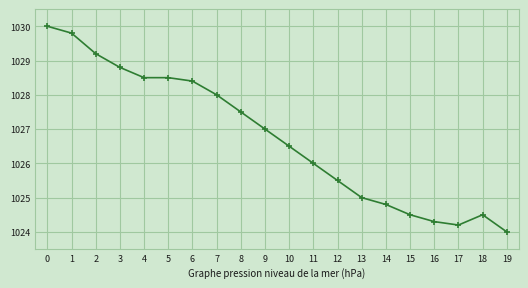

What is the value of the 7th point from the left?

1028.4